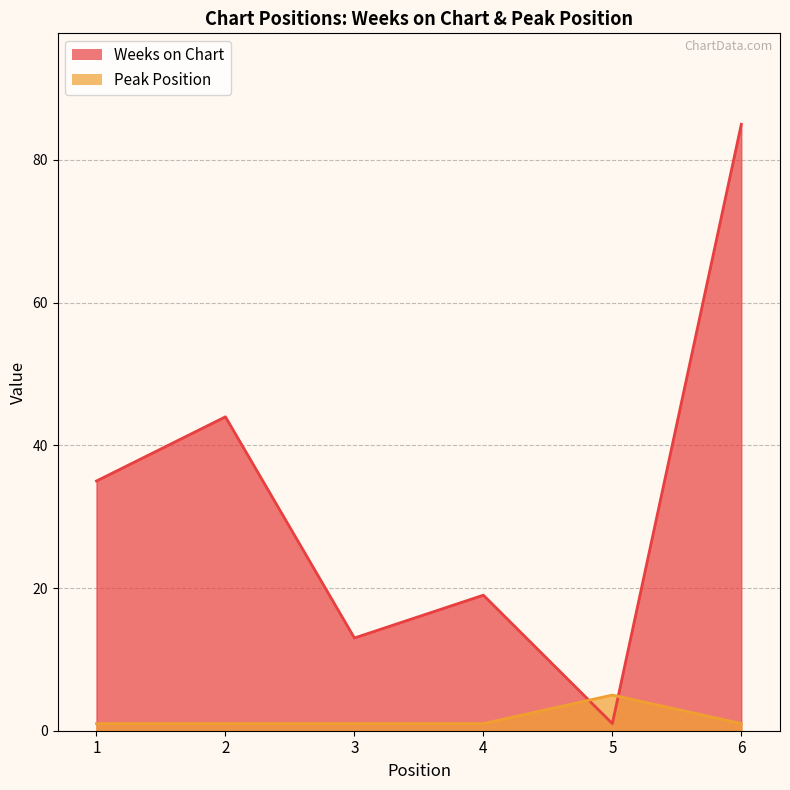

The value of Peak Position at 6 is 1. True or false?

True